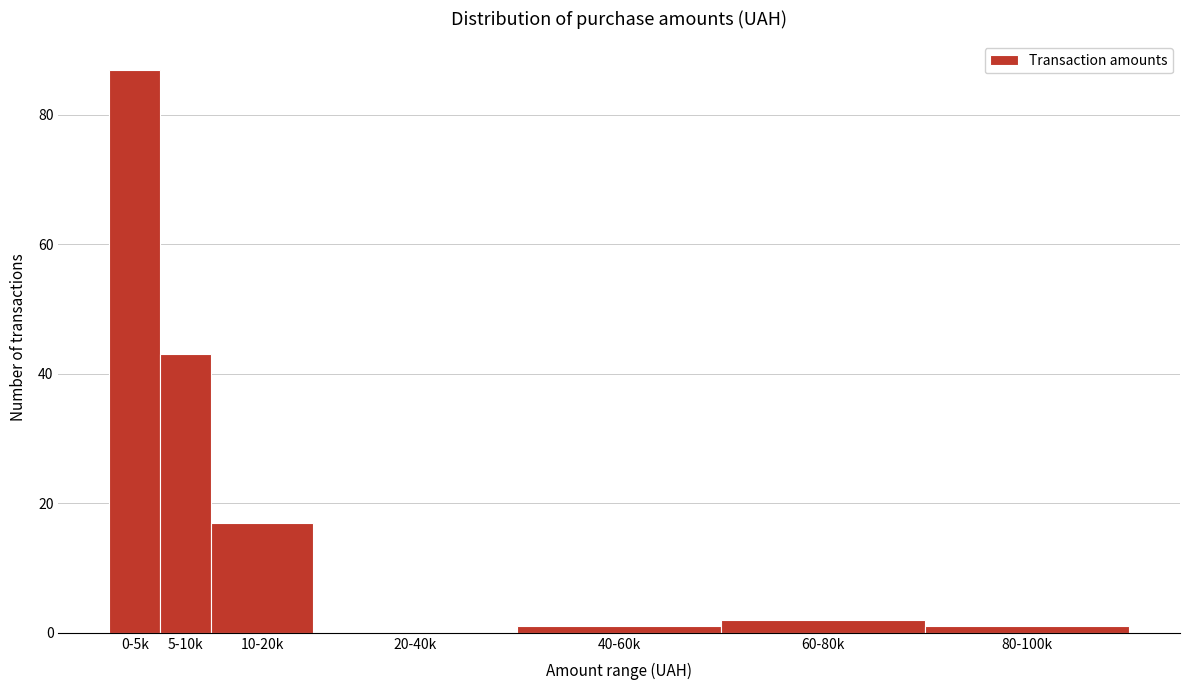

Reading right to left, what are all the values shown in this chart?

80-100k=1	60-80k=2	40-60k=1	20-40k=0	10-20k=17	5-10k=43	0-5k=87